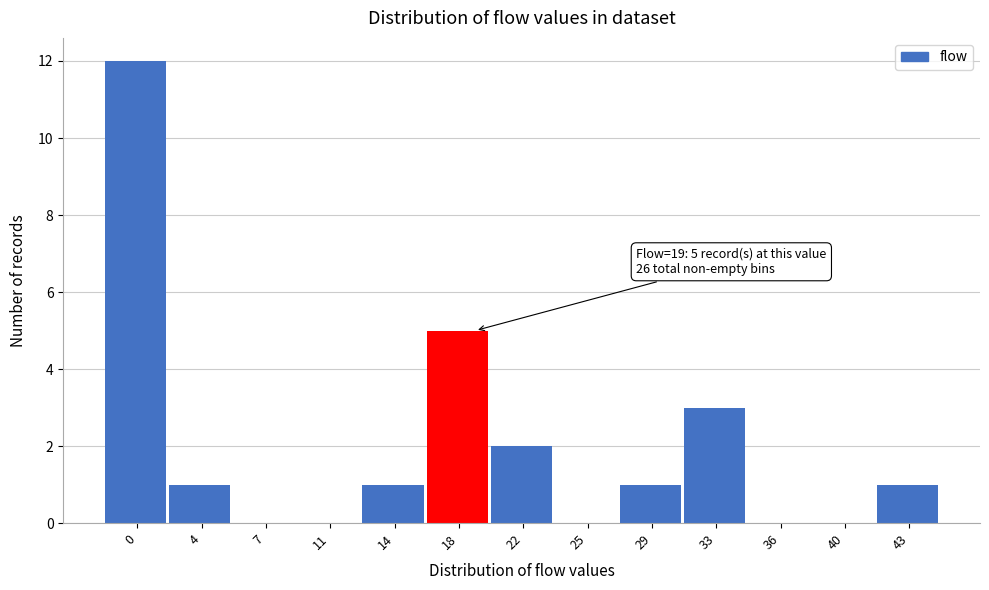

Reading left to right, extract all data points from this chart.

0=12	4=1	7=0	11=0	14=1	18=5	22=2	25=0	29=1	33=3	36=0	40=0	43=1